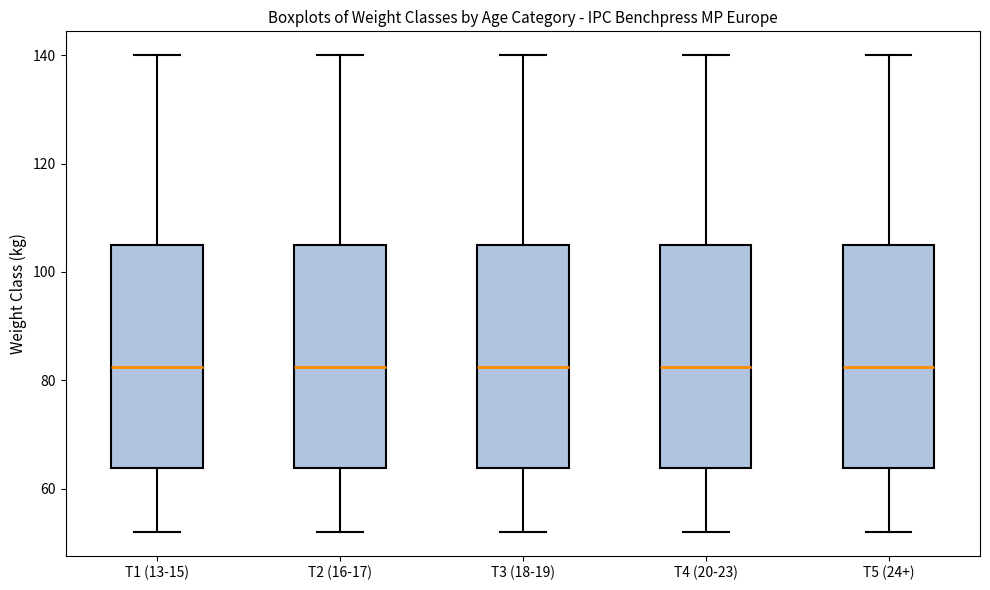

Where is the lower edge of the box for T1 (13-15) on the y-axis? The values are not printed on the chart, so give them approximately, as read against the axis.

64